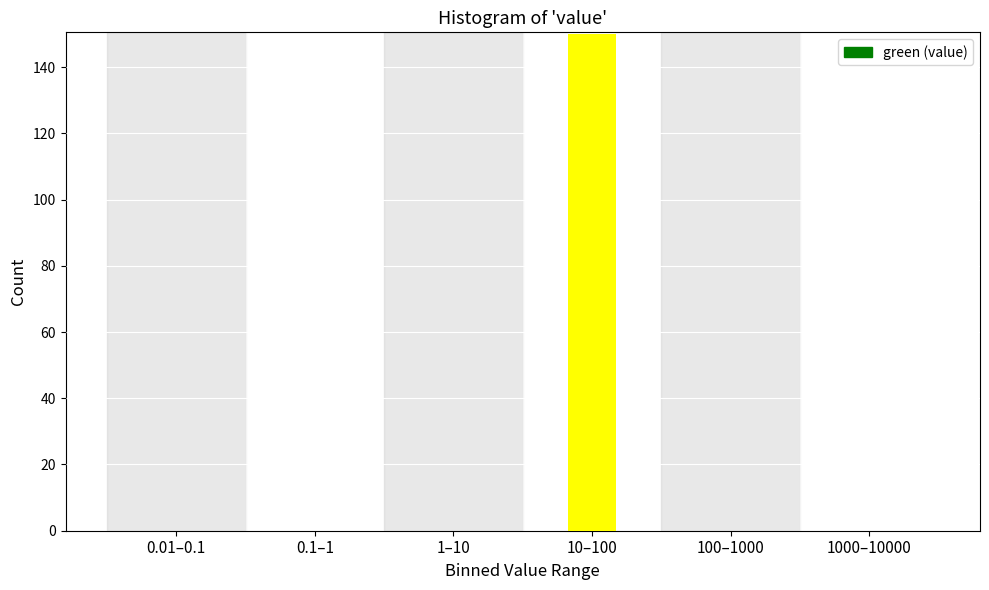

Reading left to right, transcribe all the data shown in this chart.

0.01–0.1=0	0.1–1=0	1–10=0	10–100=150	100–1000=0	1000–10000=0